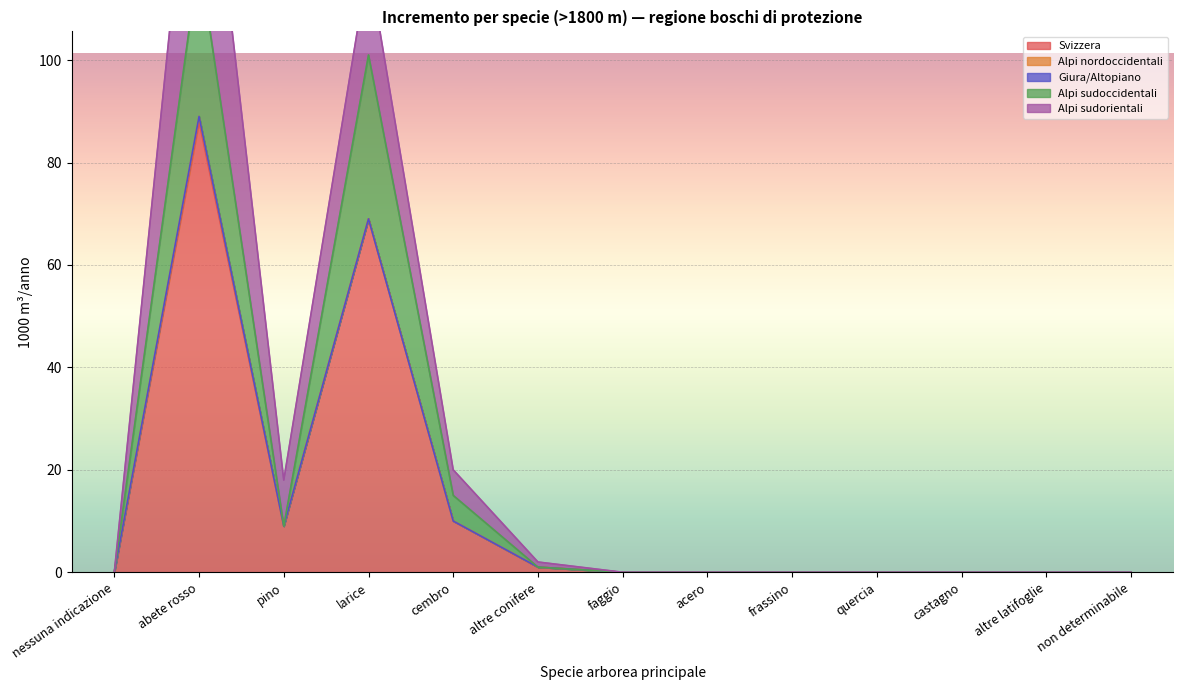

True or false: Alpi nordoccidentali has more than 1 interior local peaks.

False